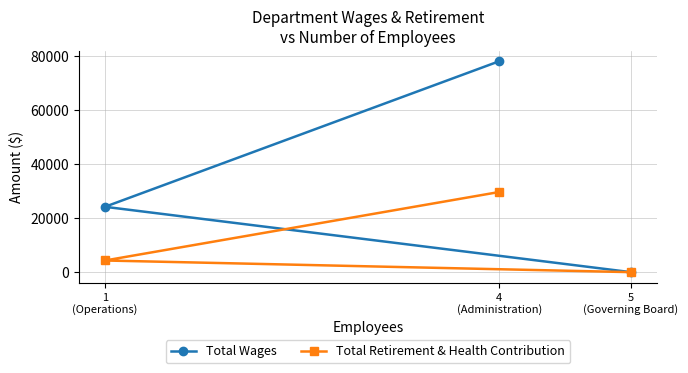

Rank the series by their average value, from highest to lowest.

Total Wages, Total Retirement & Health Contribution